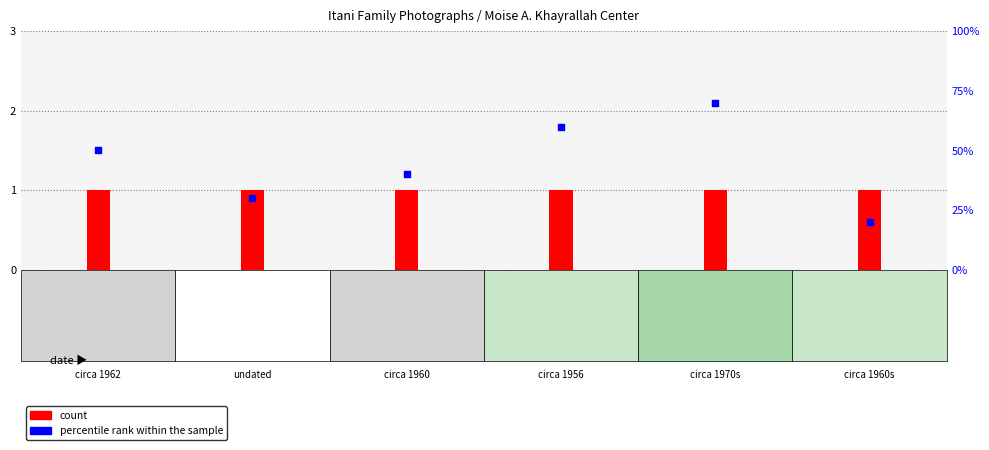

Which series contains the lowest Y value?

count